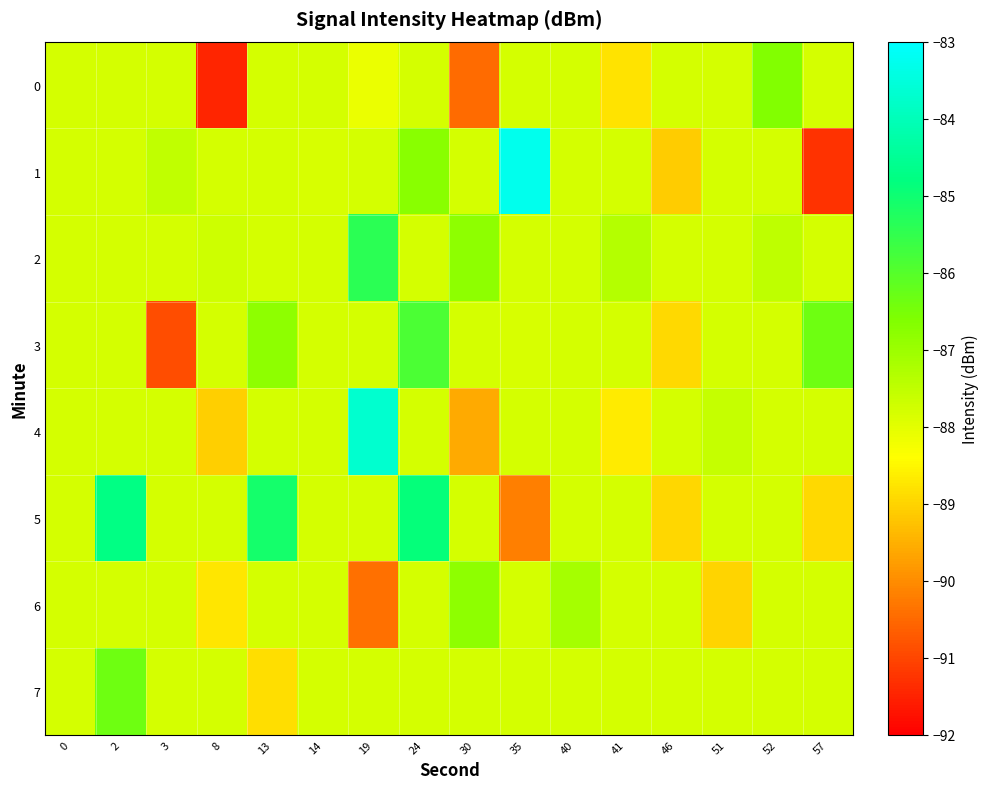

Which series has the largest total across all categories?

2